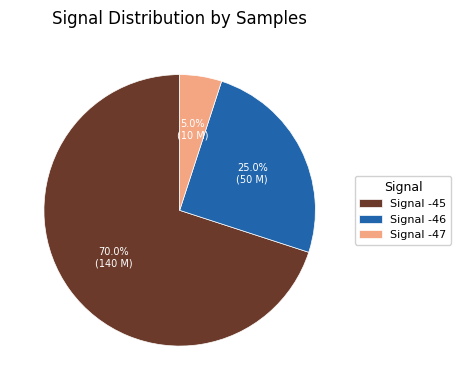

Rank the categories by value from highest to lowest.

Signal -45, Signal -46, Signal -47